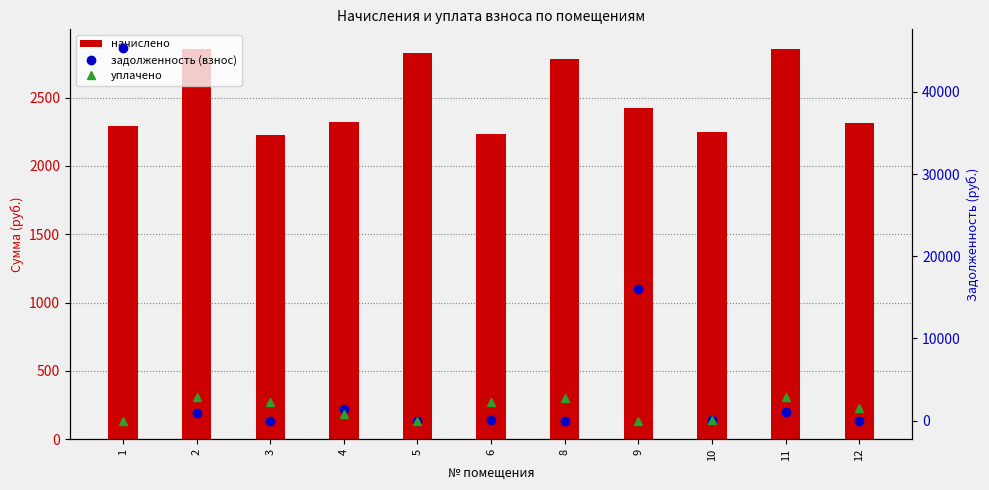

How many values in the начислено series are below 2320?

5